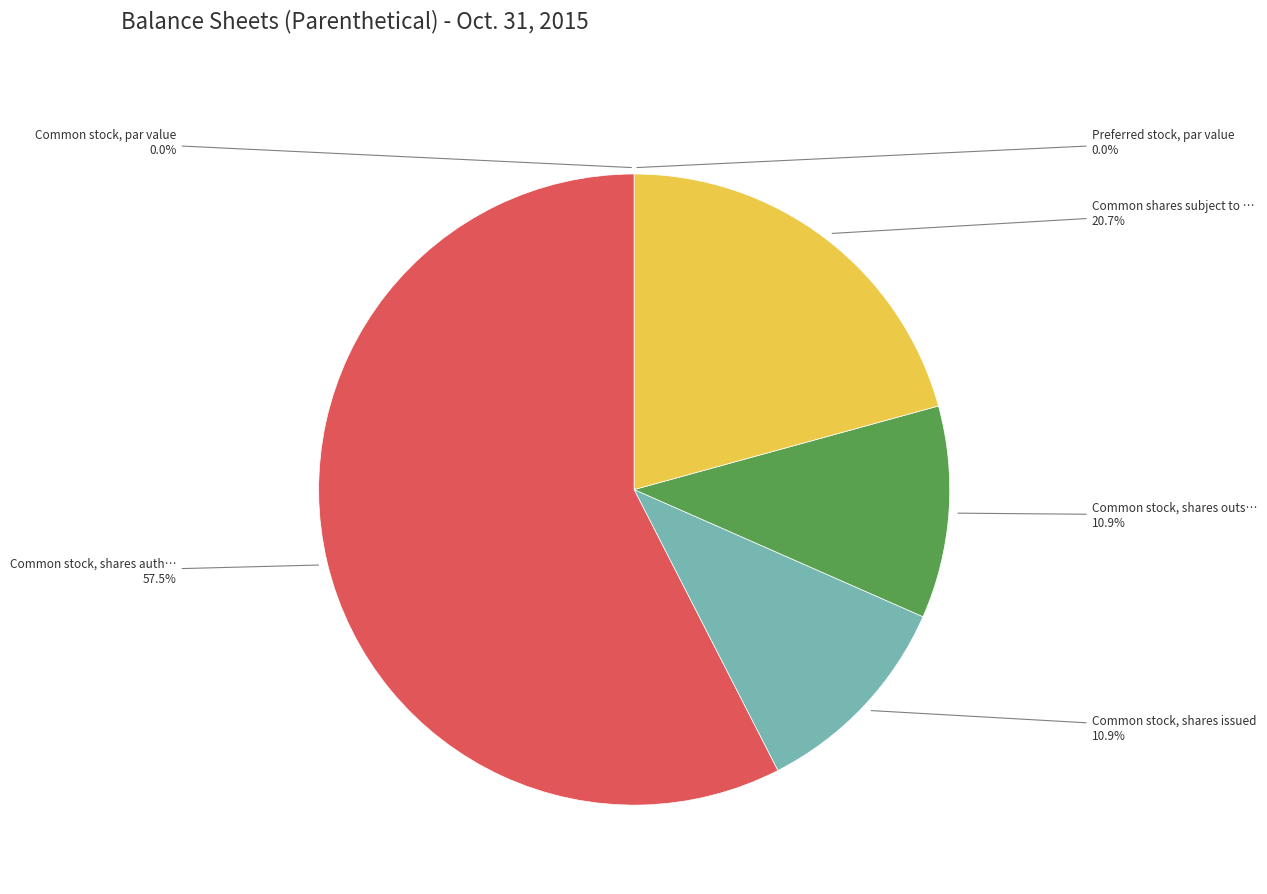

How many slices are in this pie chart?

6